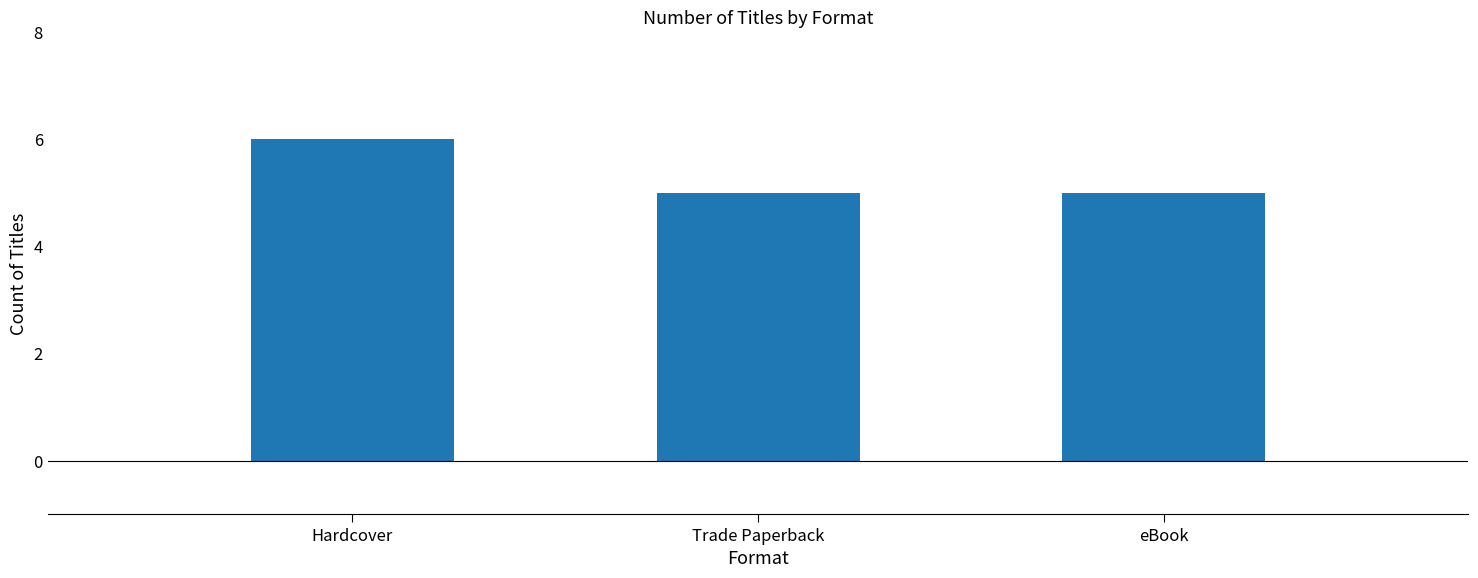

Does the chart contain stacked bars?

No